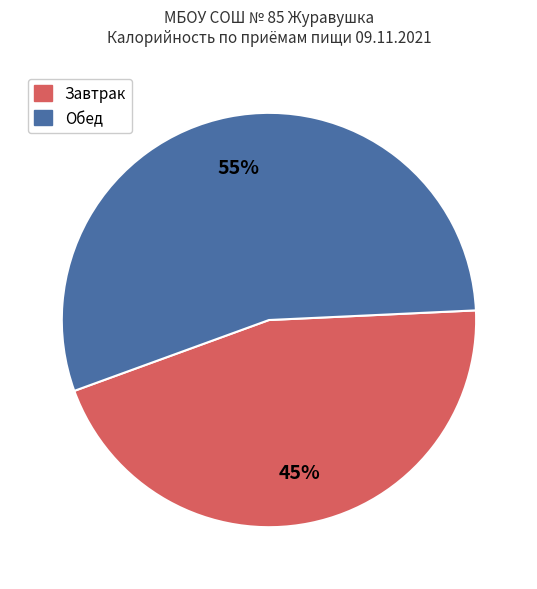

To the nearest percent, what is the average slice percentage?

50%